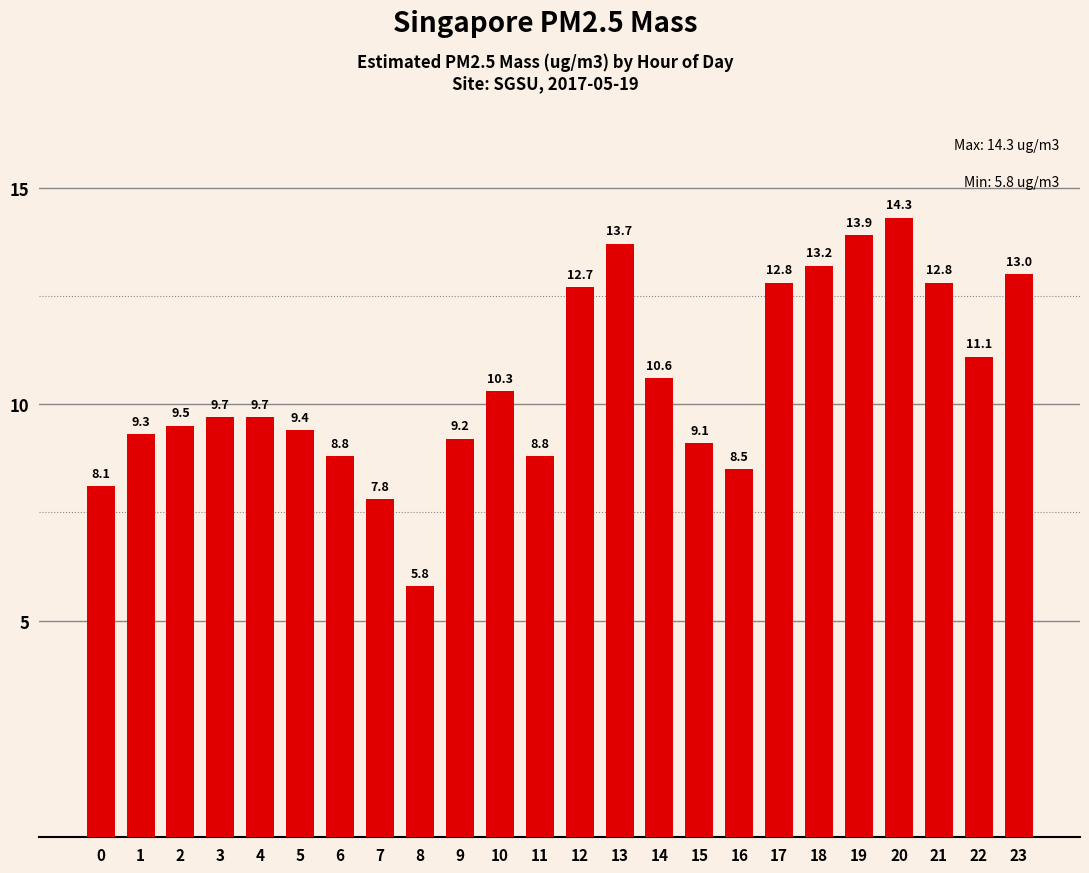

True or false: the data shows 13.7 at 11.

False